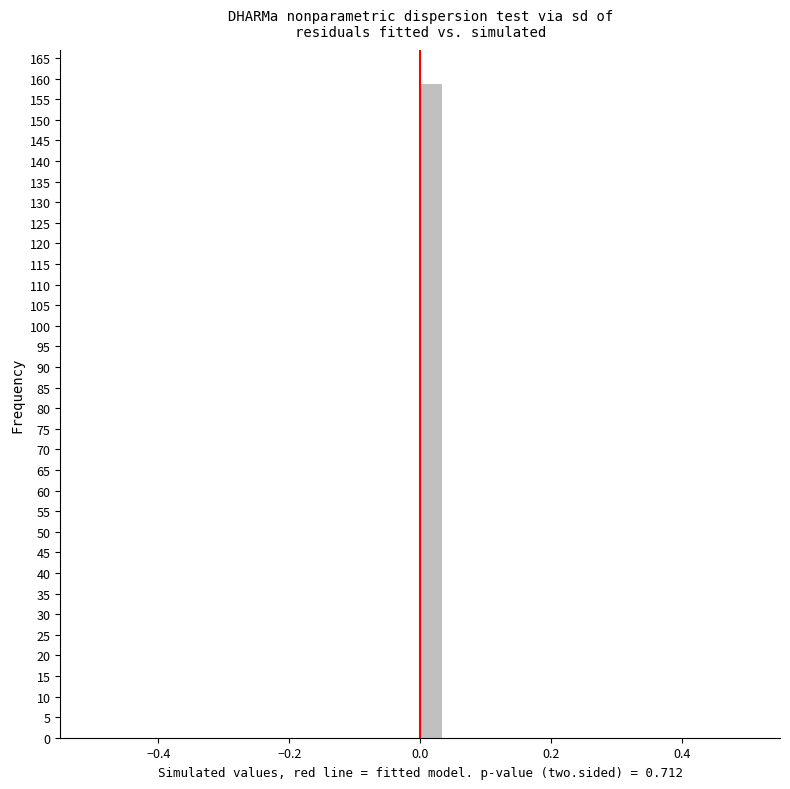

Around what value on the x-axis is the tallest bar? Give the approximate position of its centre, as read against the axis.

0.02